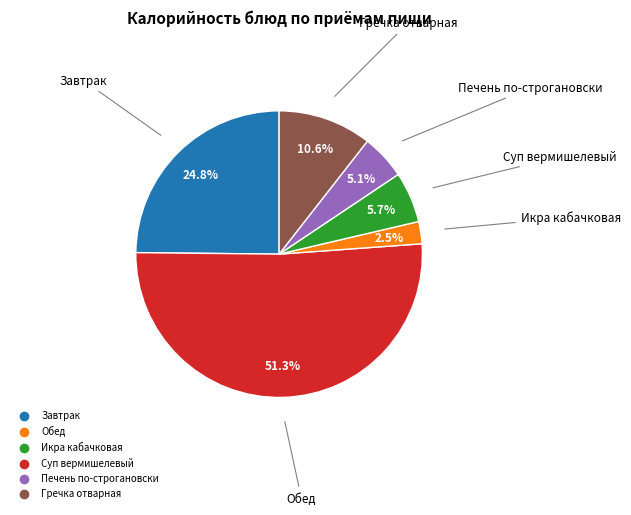

Does any single category account for the majority?

Yes